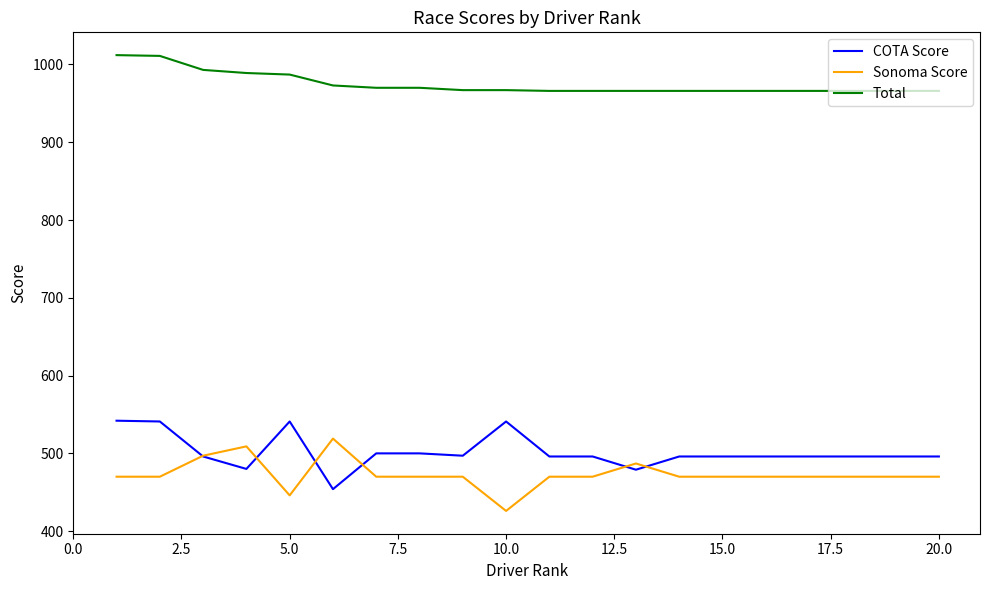

Is this an area chart (filled region under the line)?

No